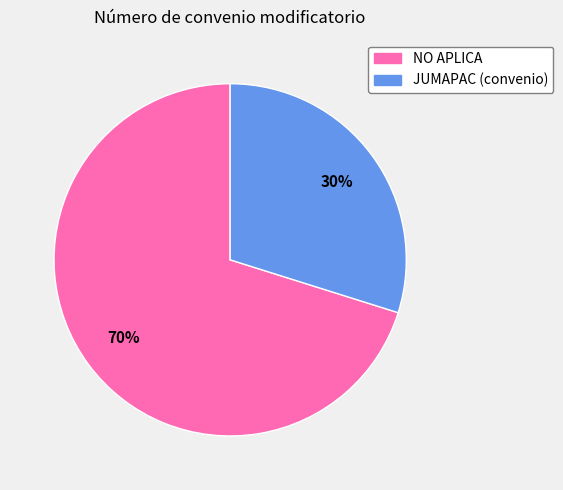

What is the ratio of the value at JUMAPAC (convenio) to the value at NO APLICA?

0.4